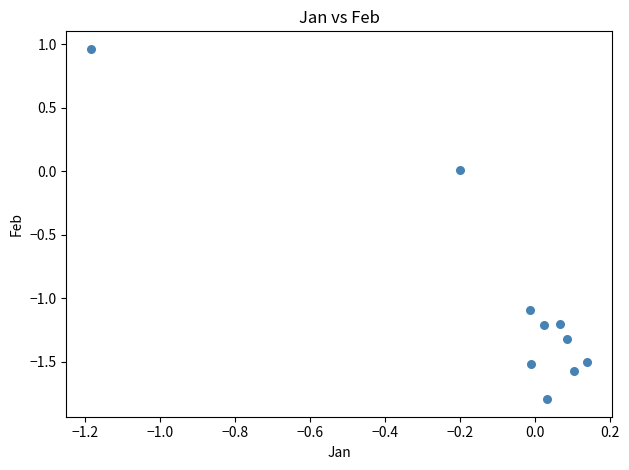

What is the range of X values (max minus min)?

1.3